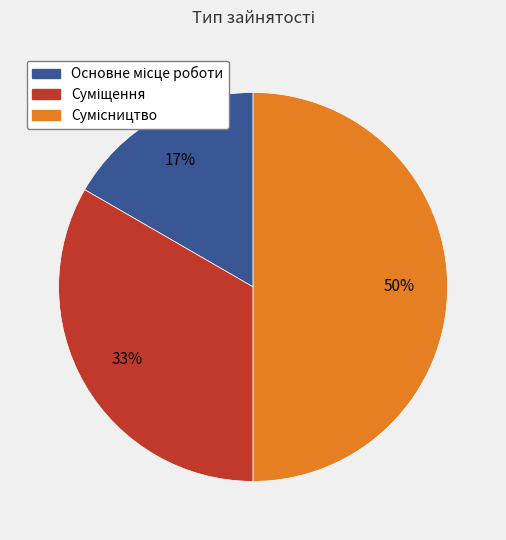

To the nearest percent, what is the average slice percentage?

33%